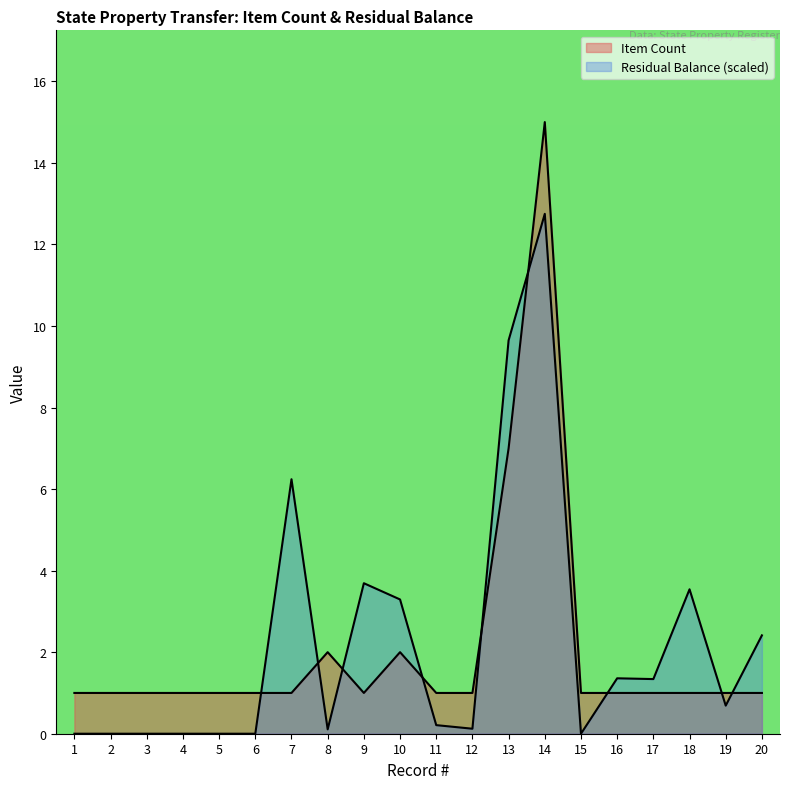

List the labels in order of Item Count value, largest first.

14, 13, 8, 10, 1, 2, 3, 4, 5, 6, 7, 9, 11, 12, 15, 16, 17, 18, 19, 20